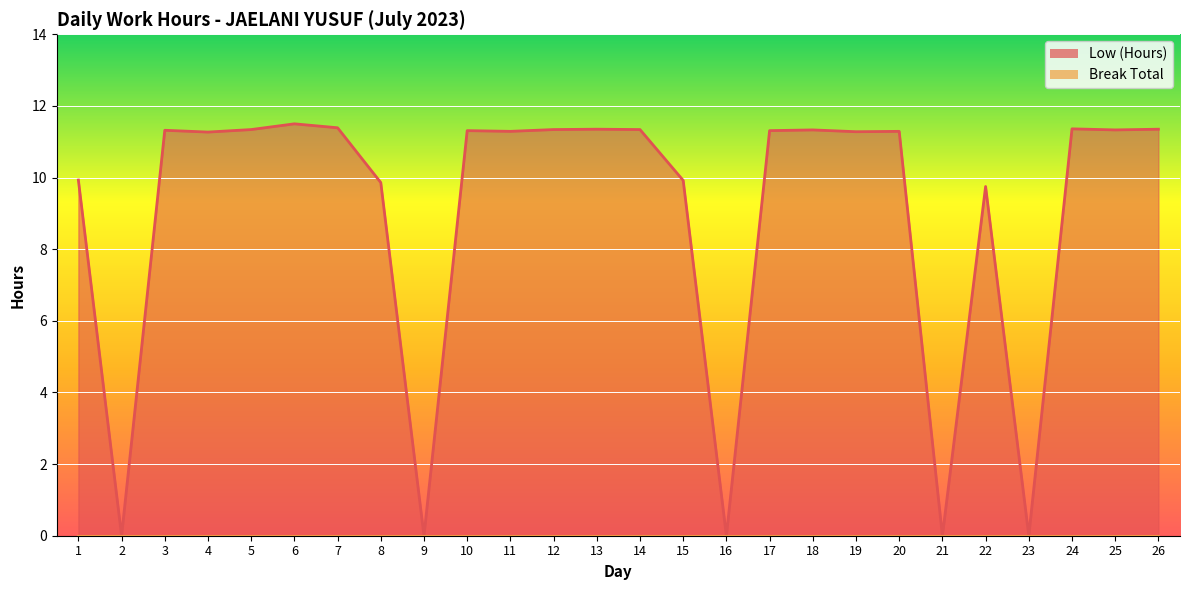

What is the greatest value displayed?

11.5